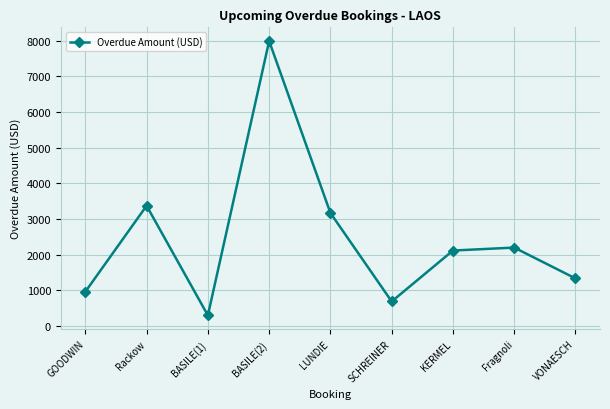

How many interior local peaks (higher than both neighbors) does the data have?

3